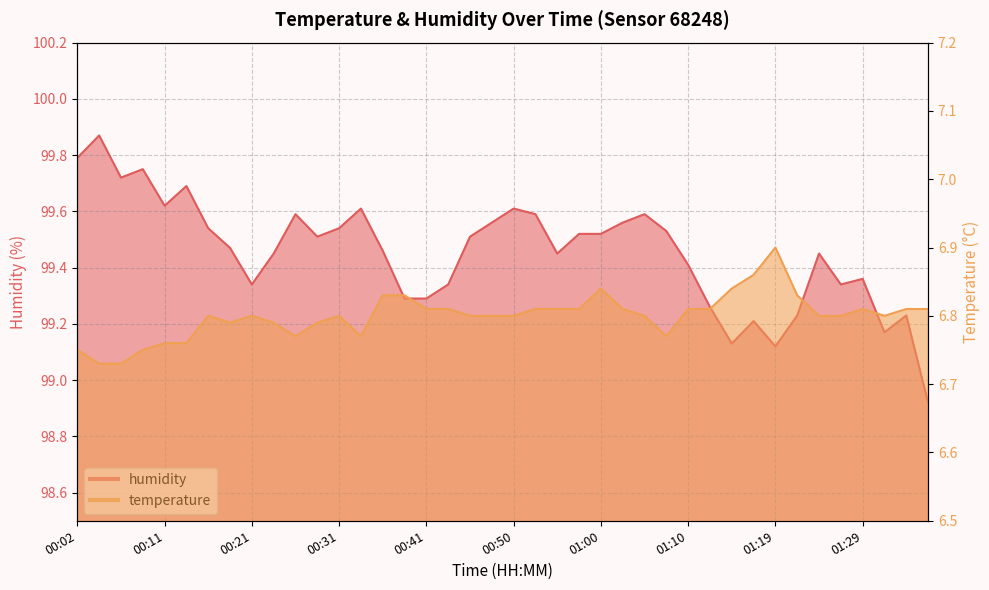

What is the average value of the temperature series?

6.8